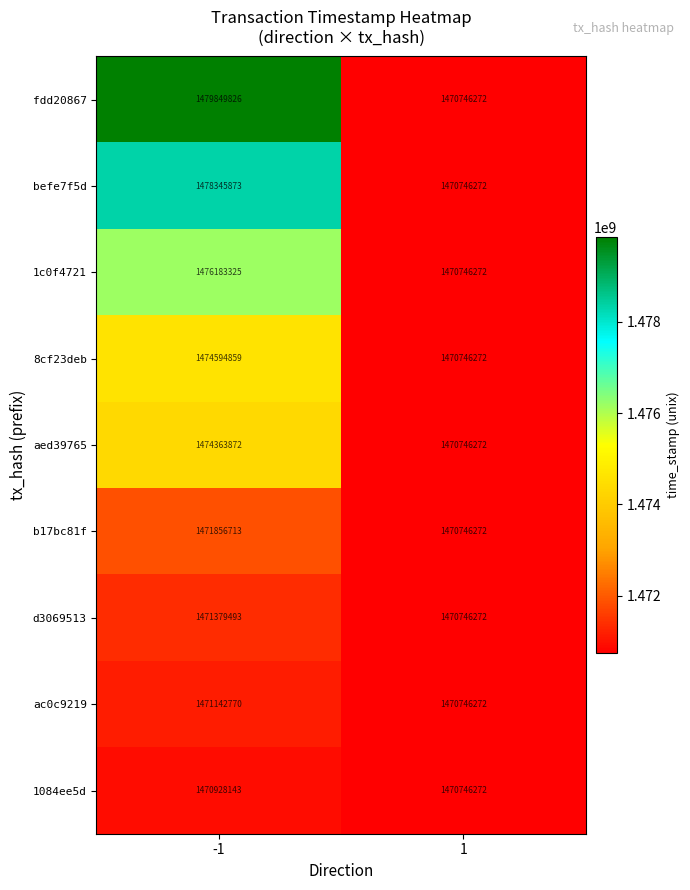

What is the average value of the fdd20867 series?

1475298049